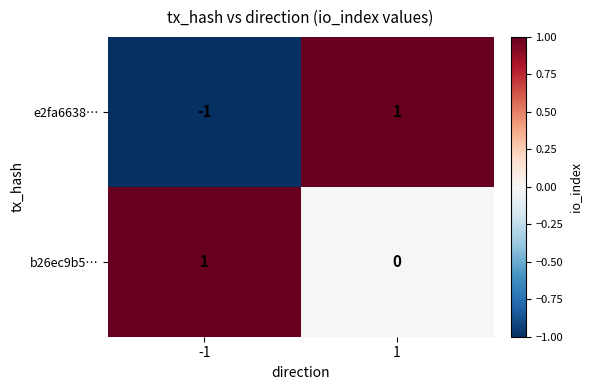

Which series has the largest total across all categories?

b26ec9b5…